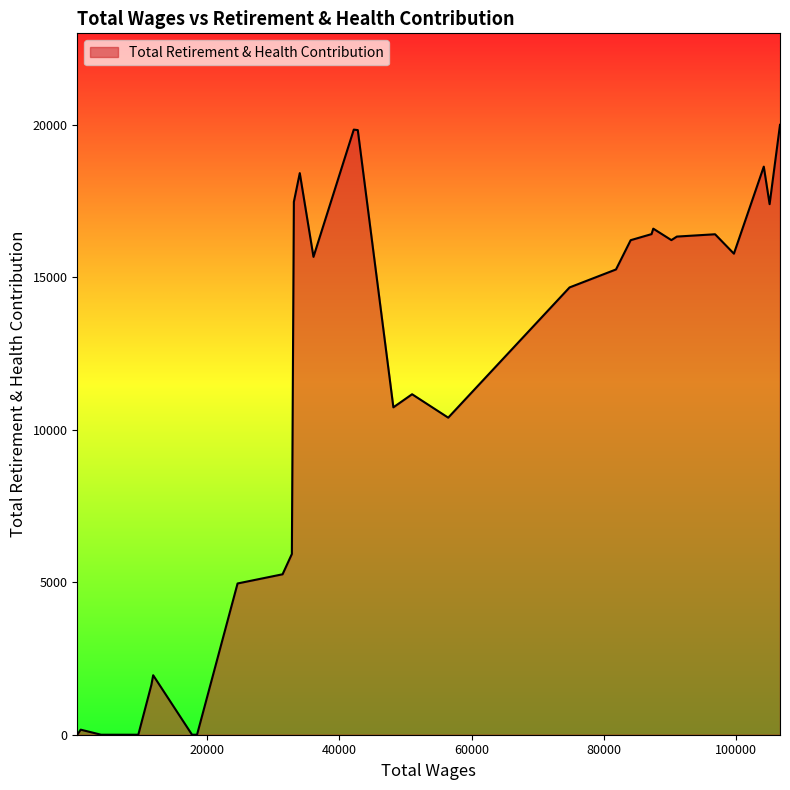

What is the greatest value displayed?

19996